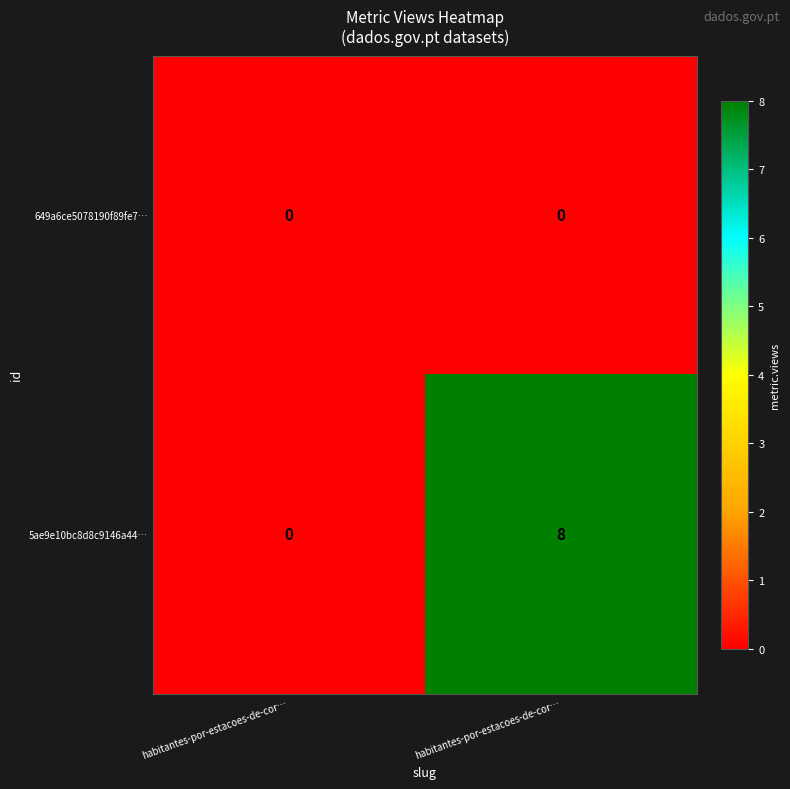

How many data points does each series have?

2